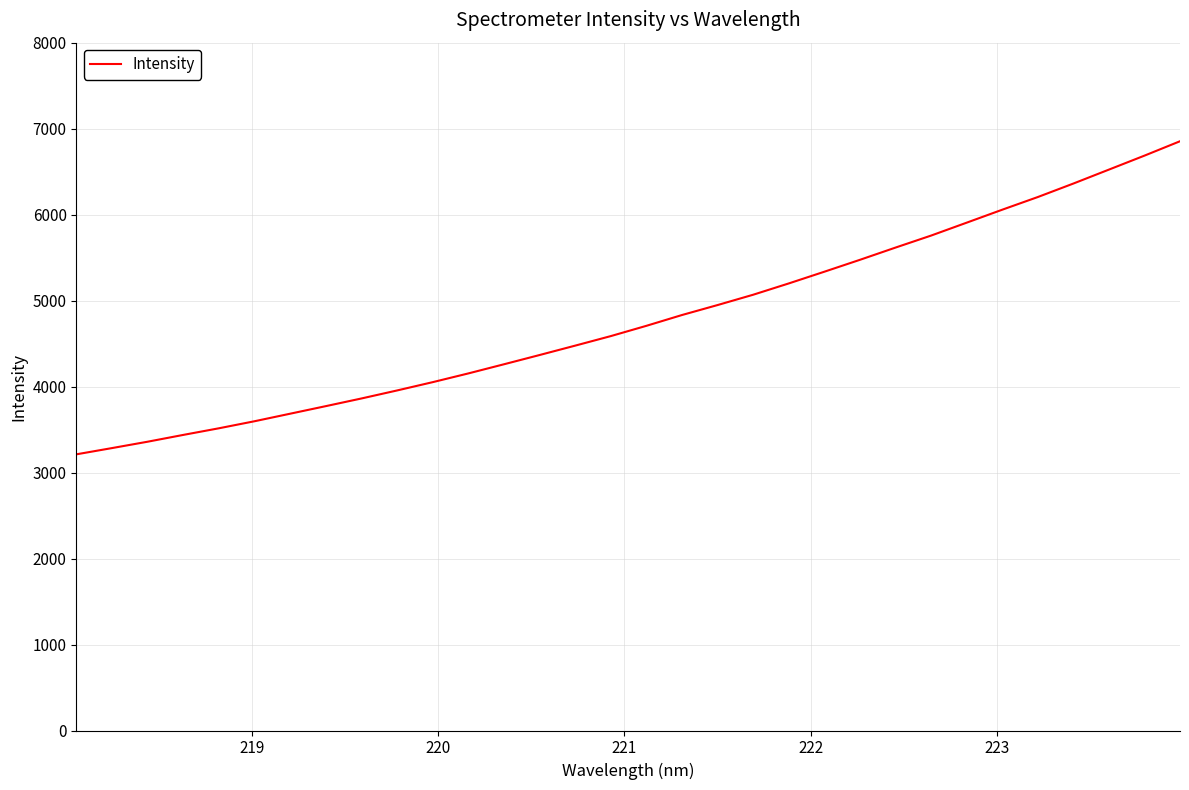

What is the smallest value displayed?

3212.2